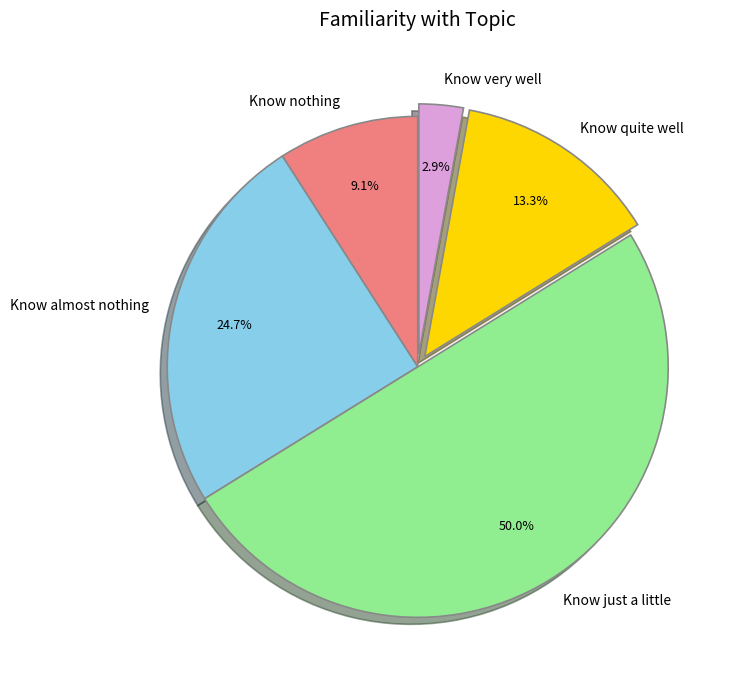

To the nearest percent, what is the combined percentage of Know just a little and Know very well?

53%